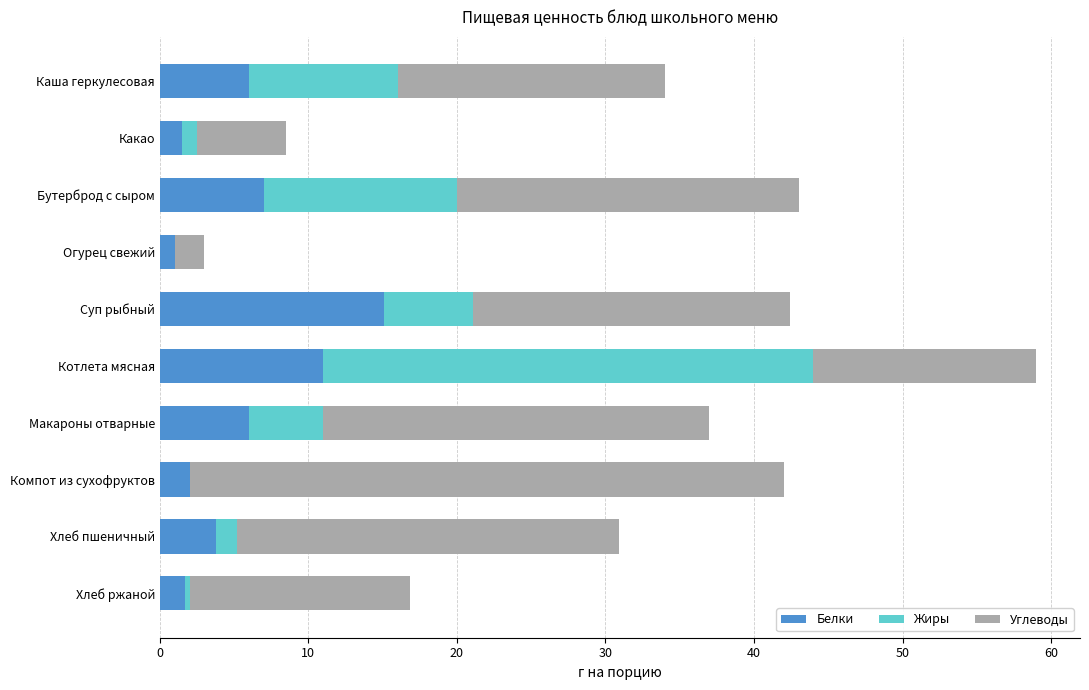

What are all the series names shown in the legend?

Белки, Жиры, Углеводы